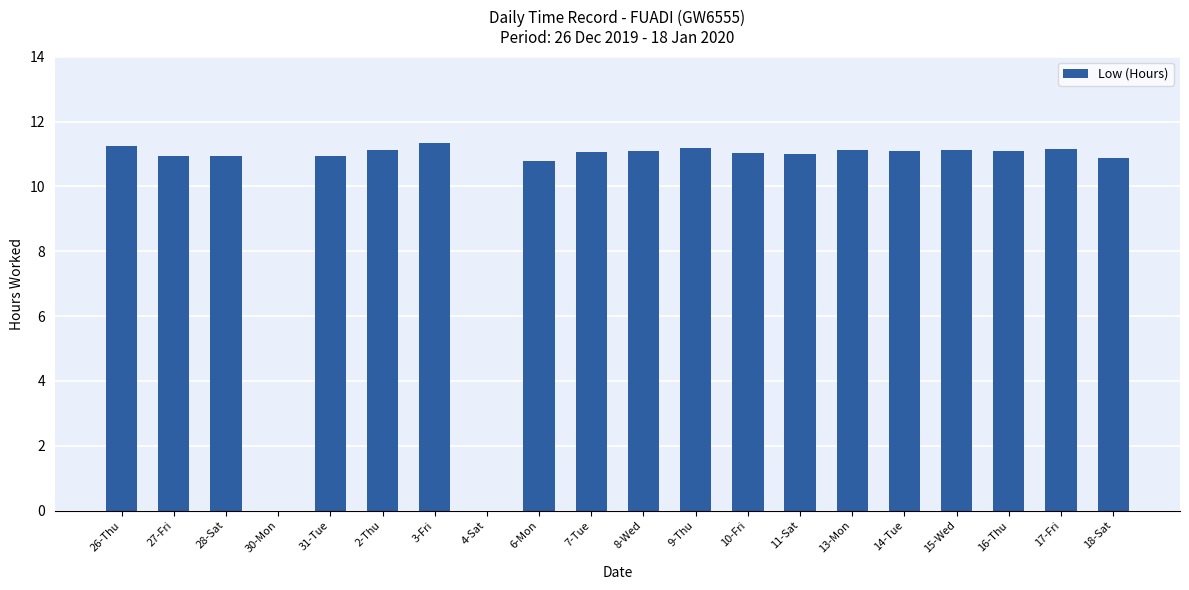

What is the change in value from 30-Mon to 18-Sat?

+10.9